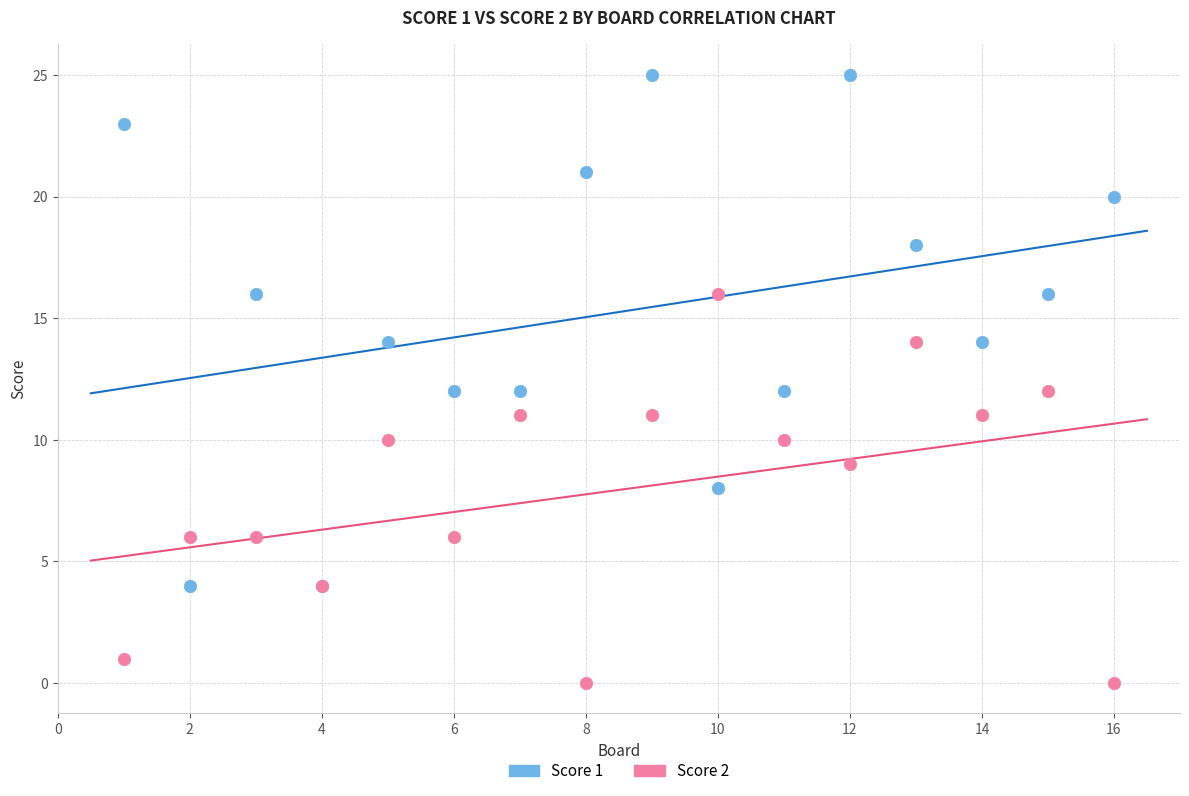

Which series reaches the maximum Y coordinate?

Score 1